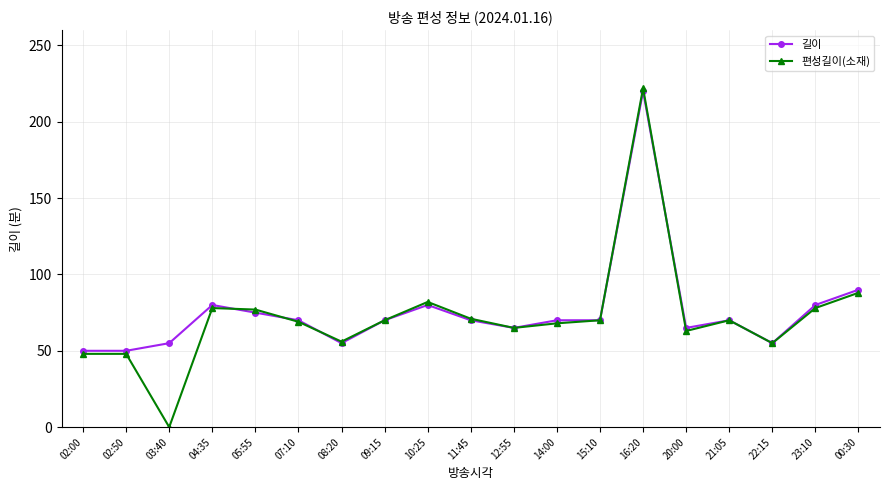

Which series has the widest spread of values?

편성길이(소재)